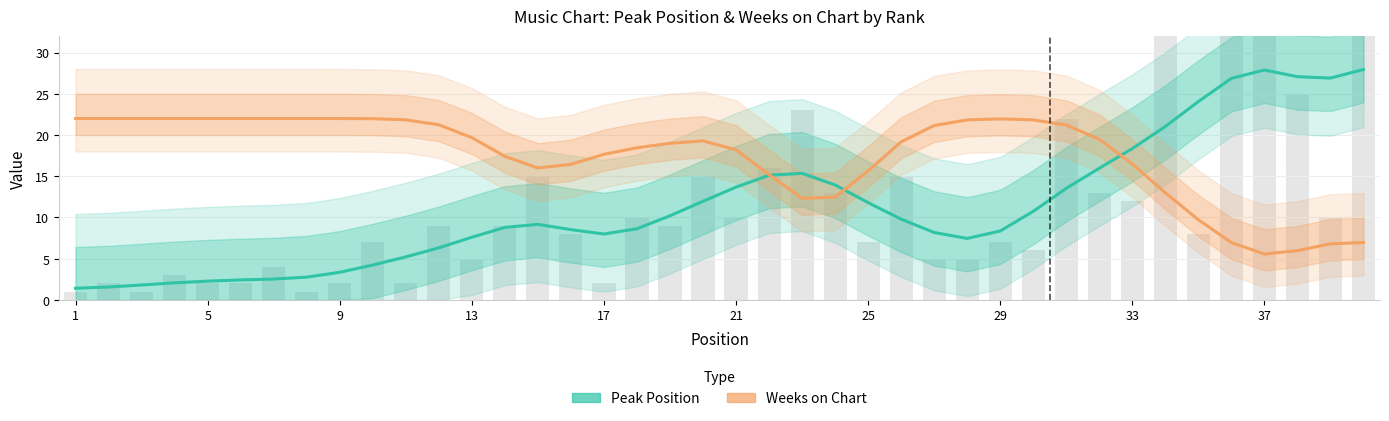

How many groups of bars are there?

40